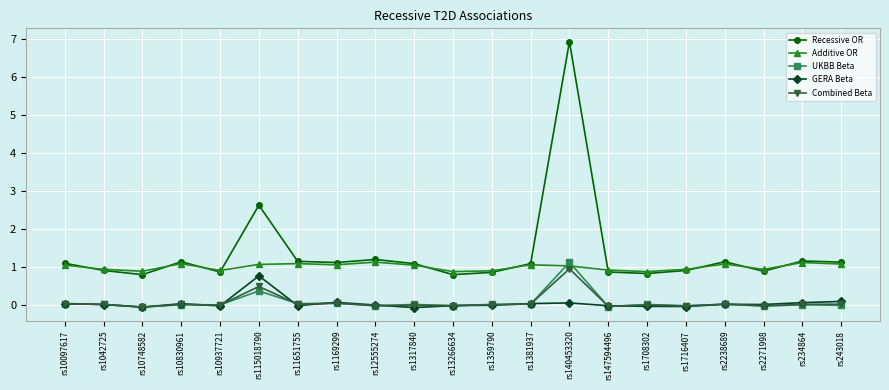

What is the highest value of the Recessive OR series?

6.9